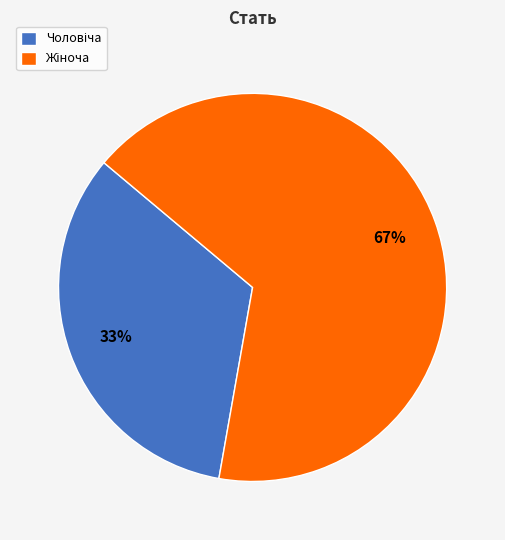

Does any single category account for the majority?

Yes